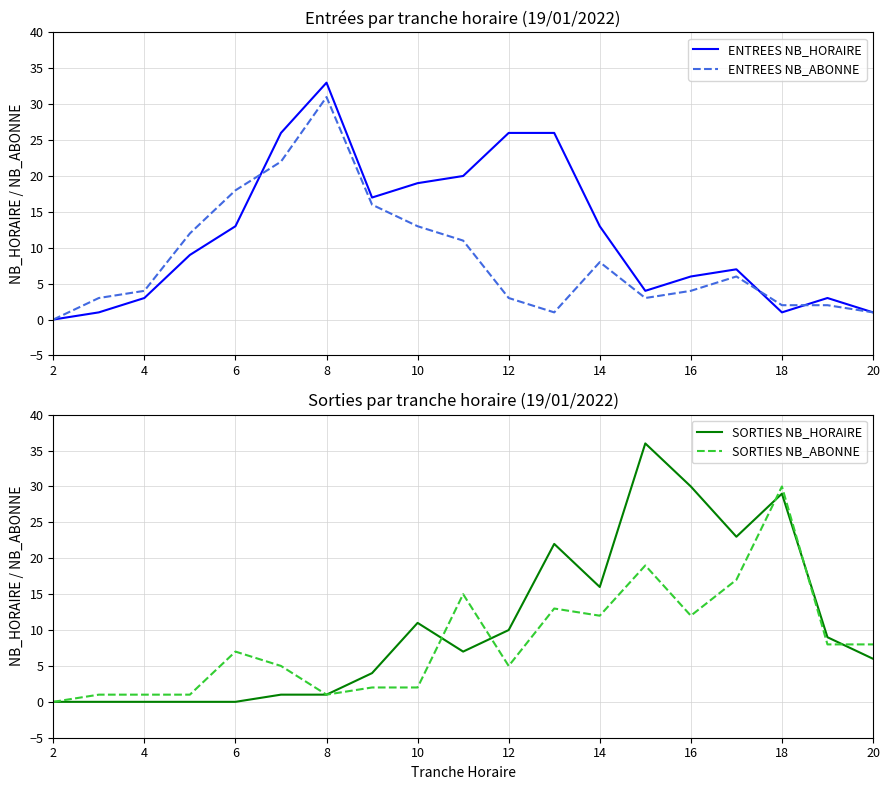

Rank the series by their maximum value, from highest to lowest.

SORTIES NB_HORAIRE, ENTREES NB_HORAIRE, ENTREES NB_ABONNE, SORTIES NB_ABONNE